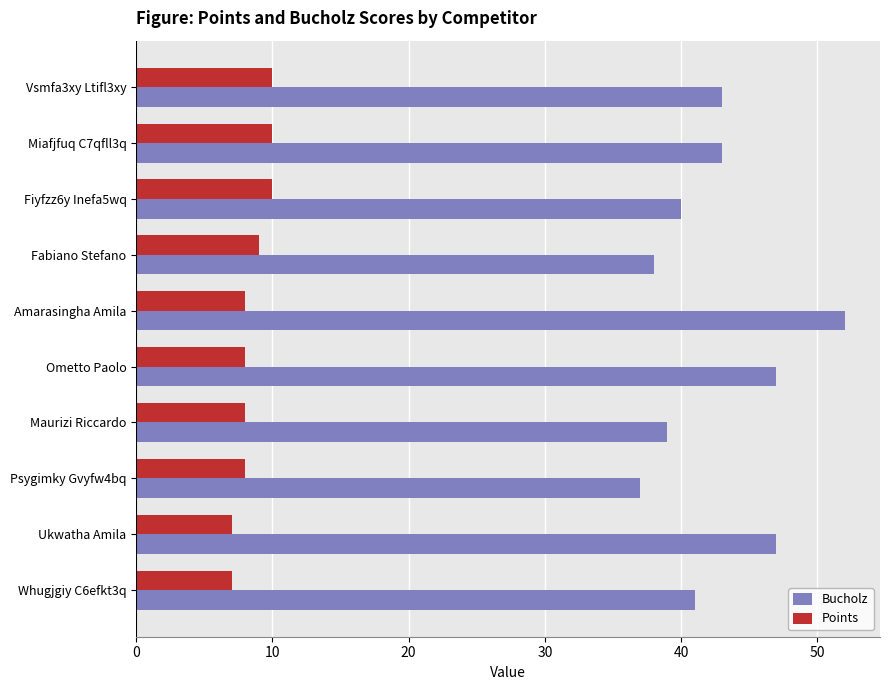

Rank the series at Miafjfuq C7qfll3q from highest to lowest value.

Bucholz, Points